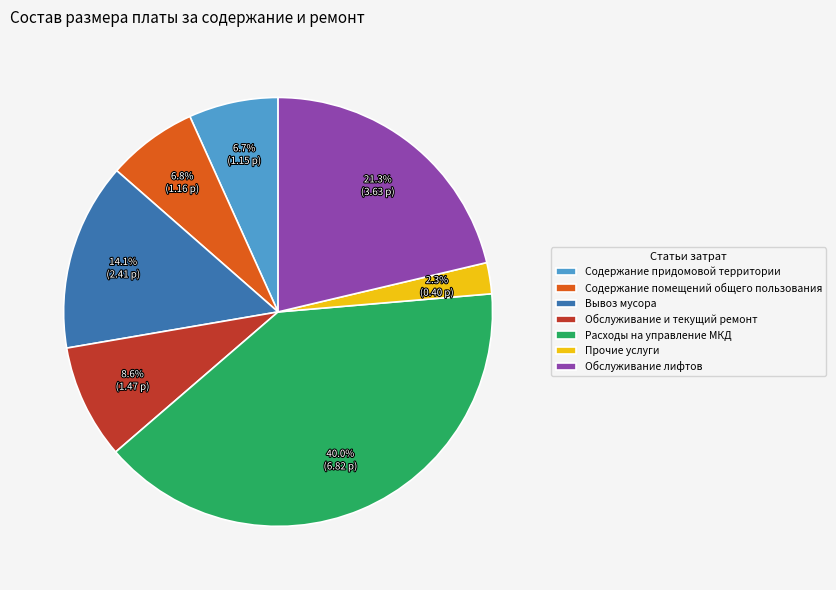

To the nearest percent, what portion does Прочие услуги represent?

2%